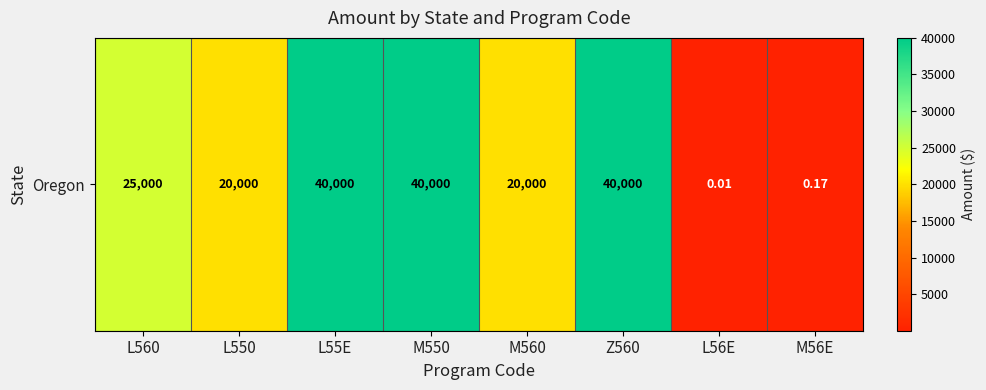

At which category does the chart reach its peak across all series?

L55E